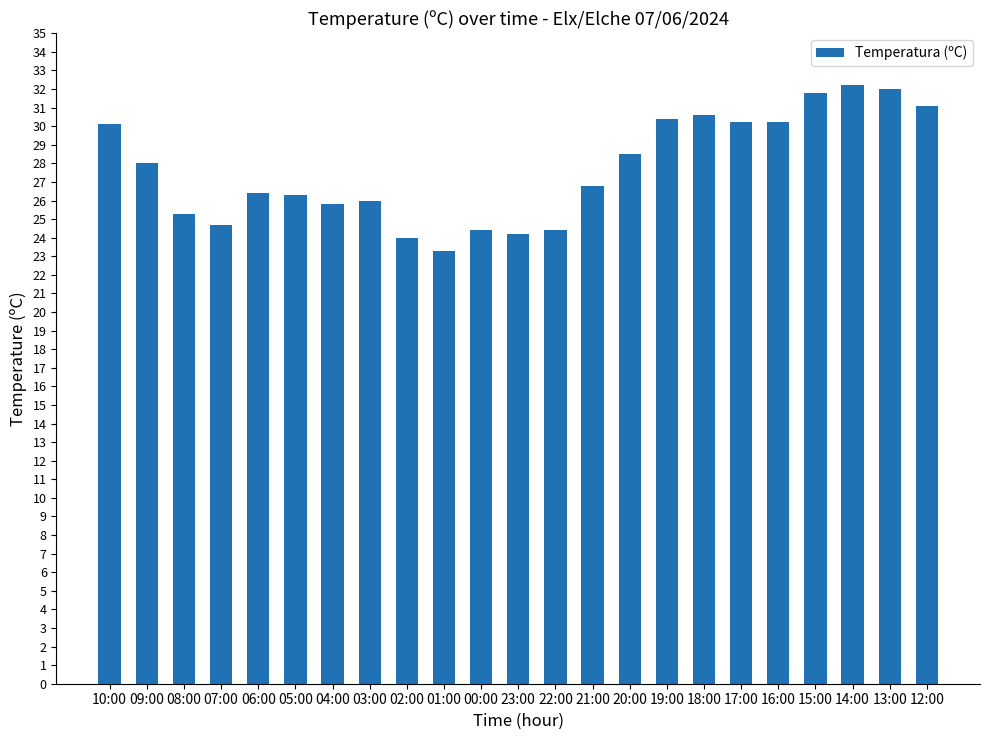

What position from the right is 21:00?

10